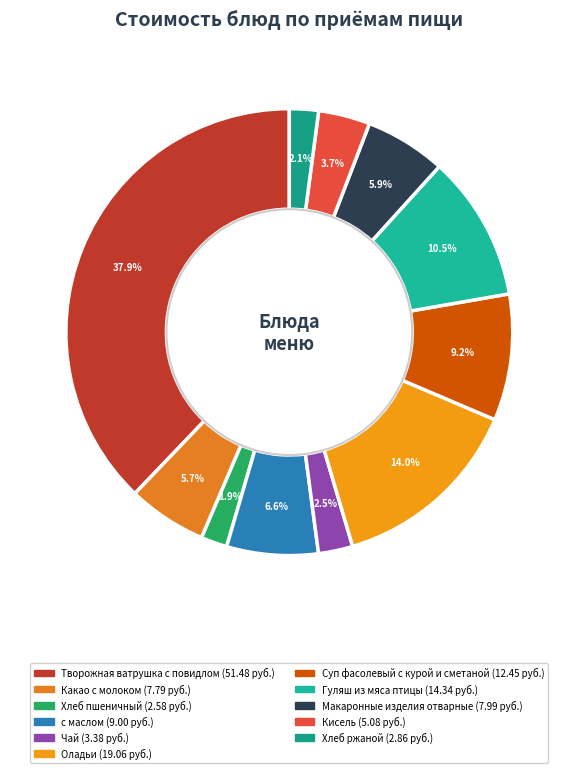

Is it true that с маслом is 7% of the pie?

True